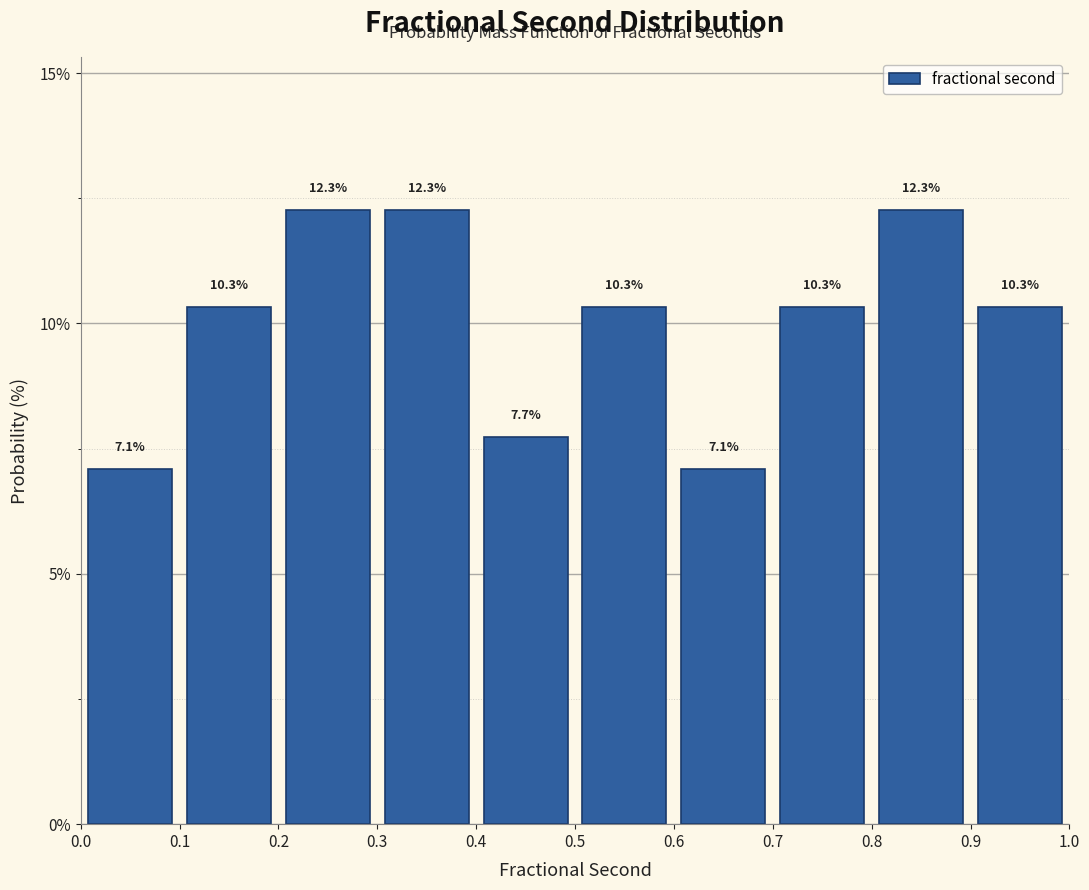

What is the height of the bar covering 0.3 to 0.4 on the x-axis?

12.3